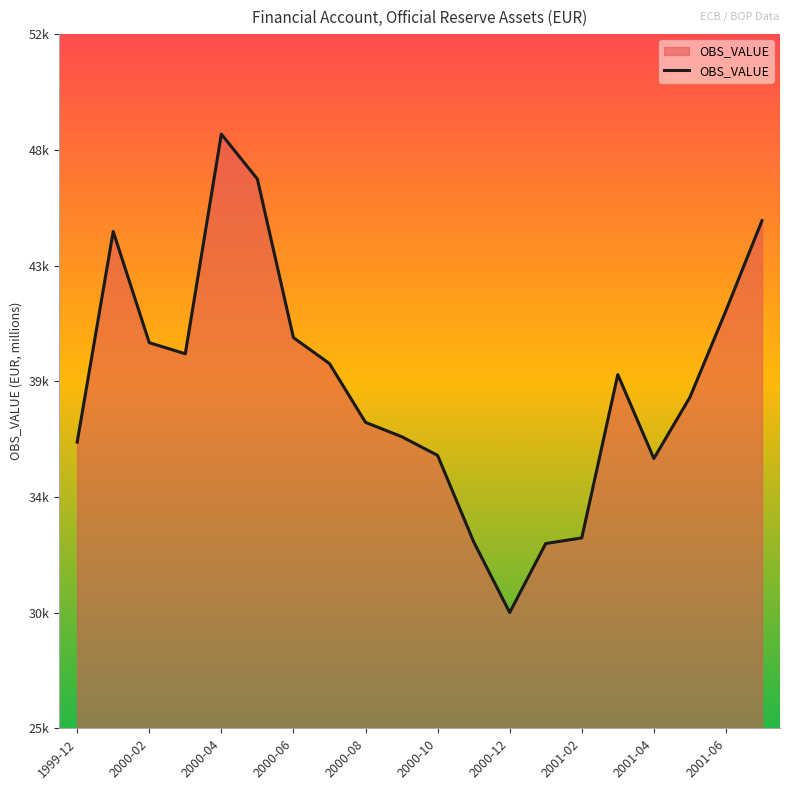

Does the chart have visible grid lines?

No